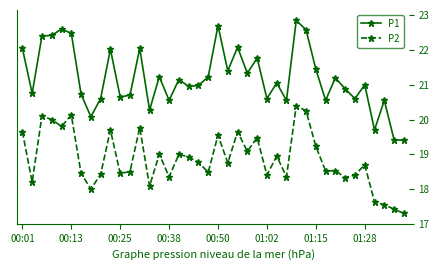

What is the value of the P1 point at the 25th from the left?

21.8